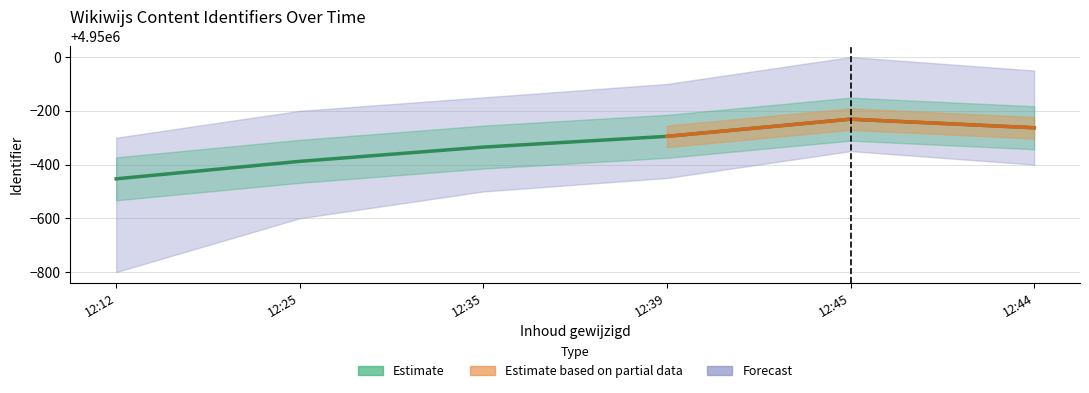

What is the value of the 4th point from the left?

4949705